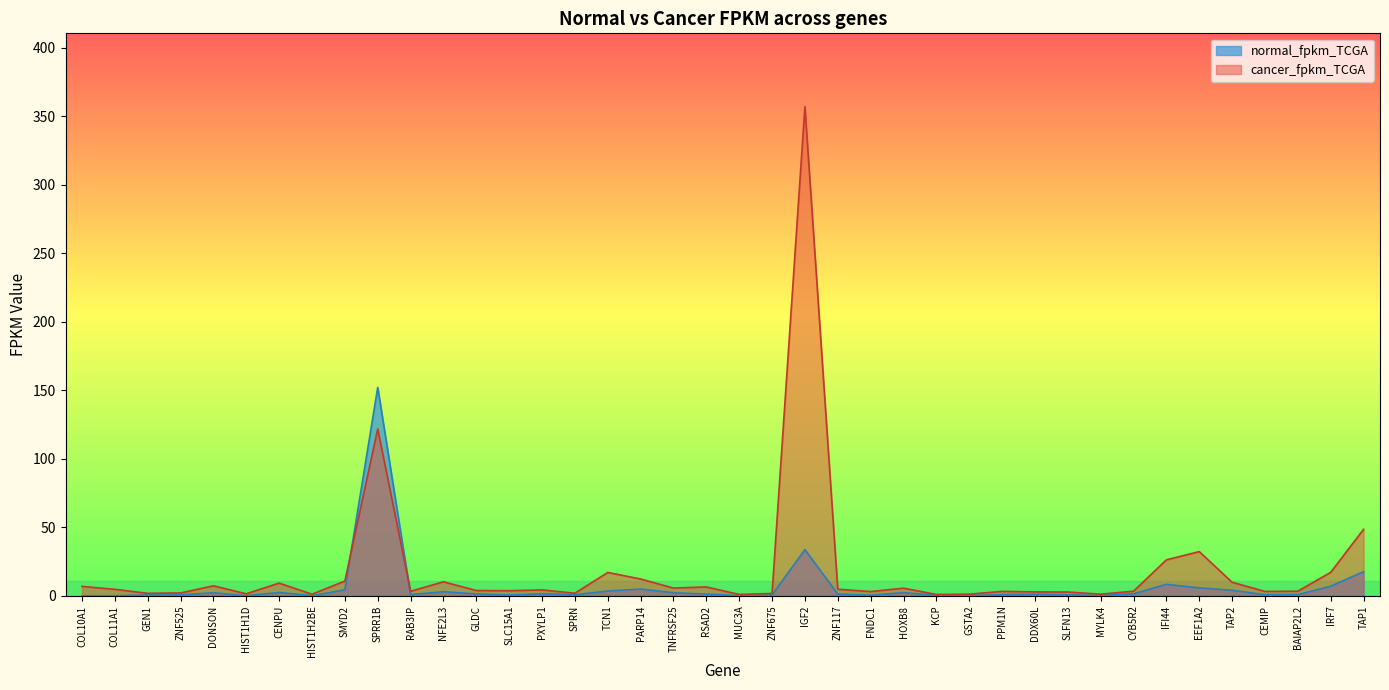

What is the label of the 15th point from the left?

PXYLP1